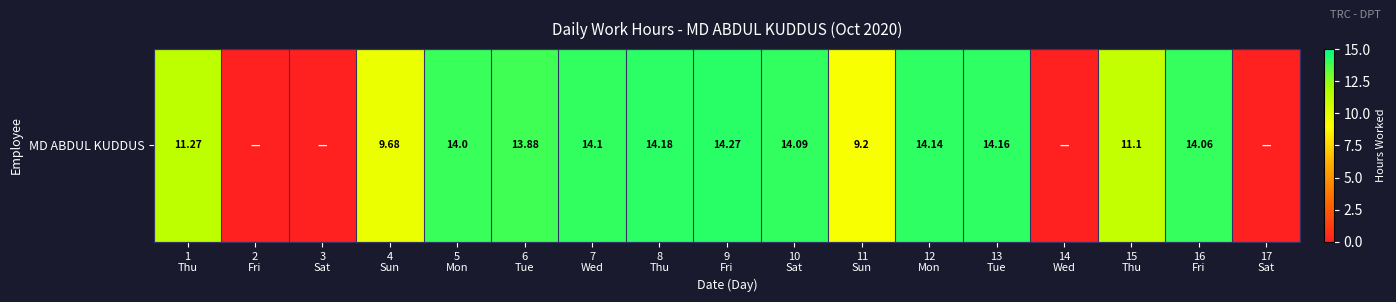

What is the difference between the values at 3
Sat and 1
Thu?

11.3